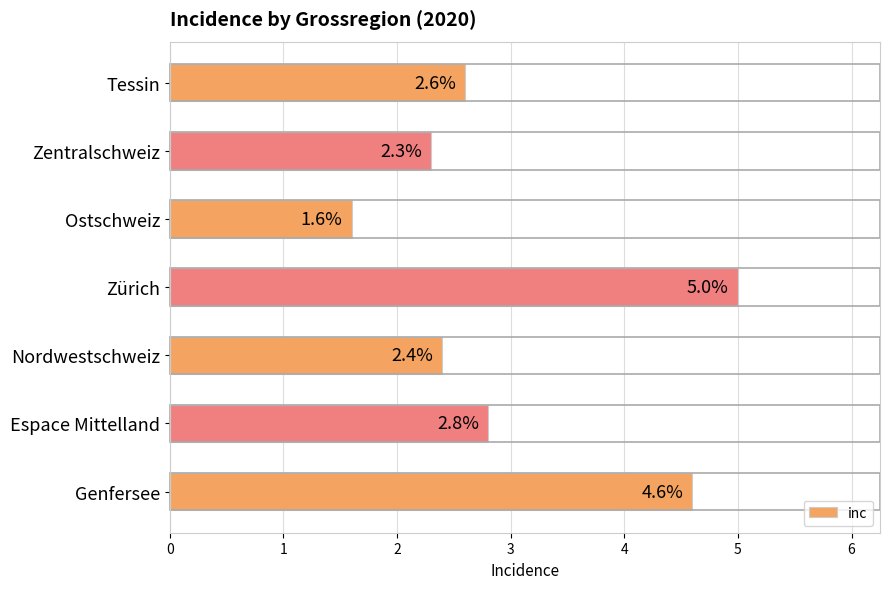

Rank the categories by value from highest to lowest.

Zürich, Genfersee, Espace Mittelland, Tessin, Nordwestschweiz, Zentralschweiz, Ostschweiz